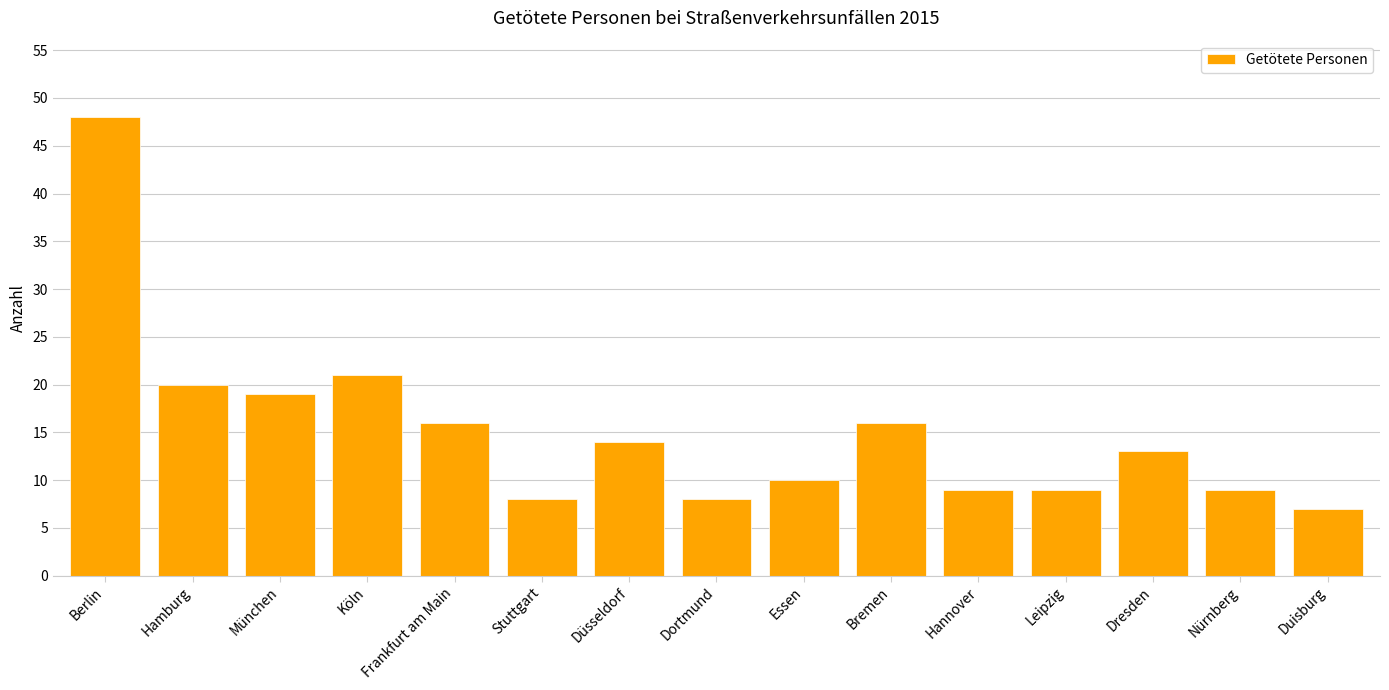

What is the approximate value at Bremen?

16